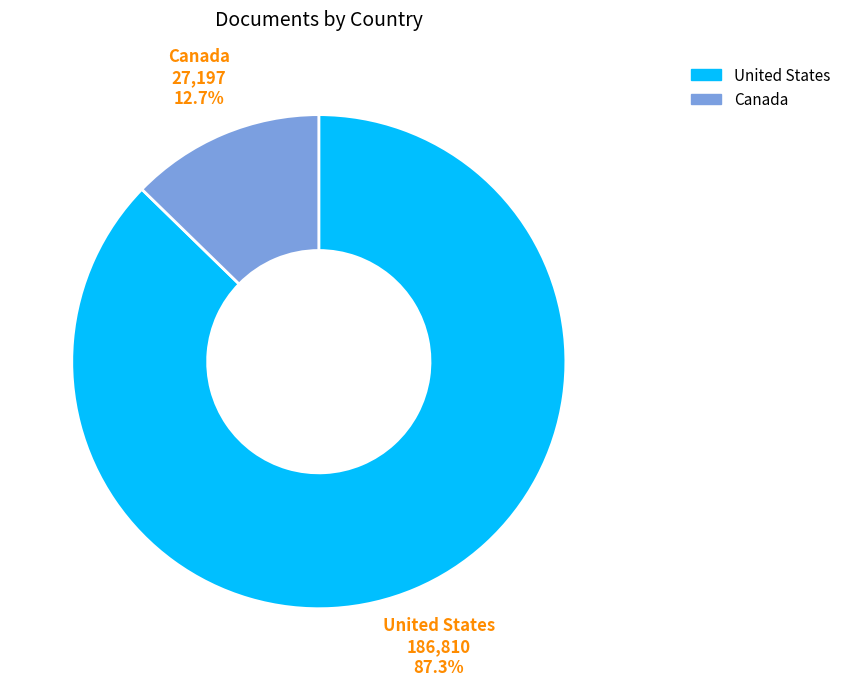

What percentage is the Canada slice, to the nearest percent?

13%